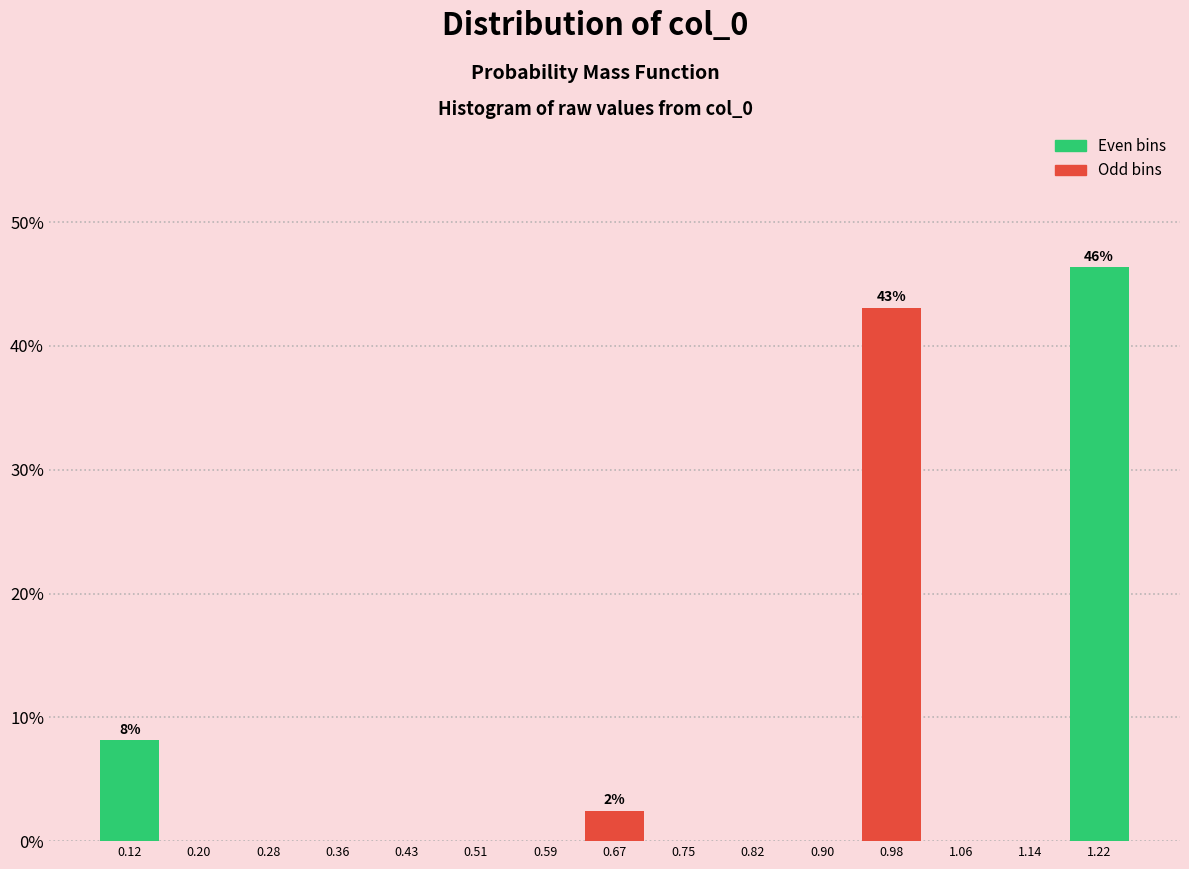

Which range on the x-axis has the tallest bar?

1.18 to 1.25